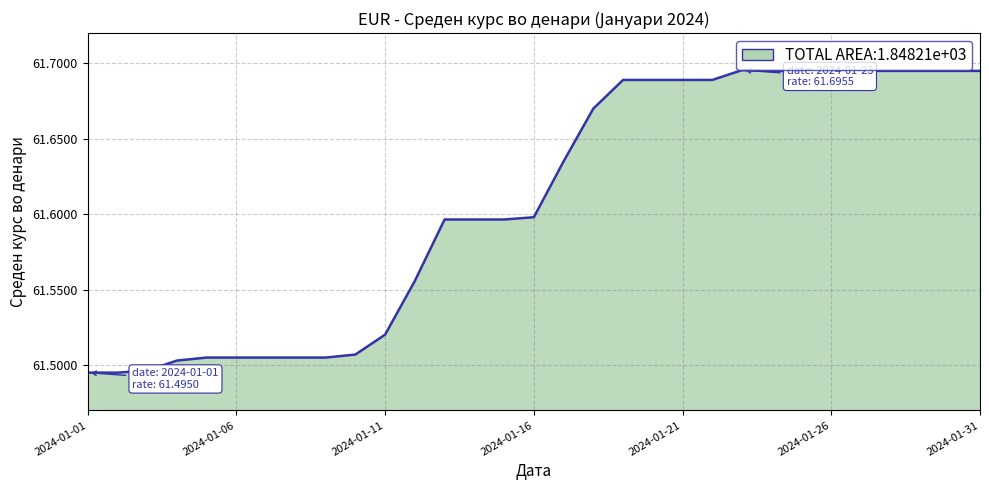

Is this an area chart (filled region under the line)?

Yes